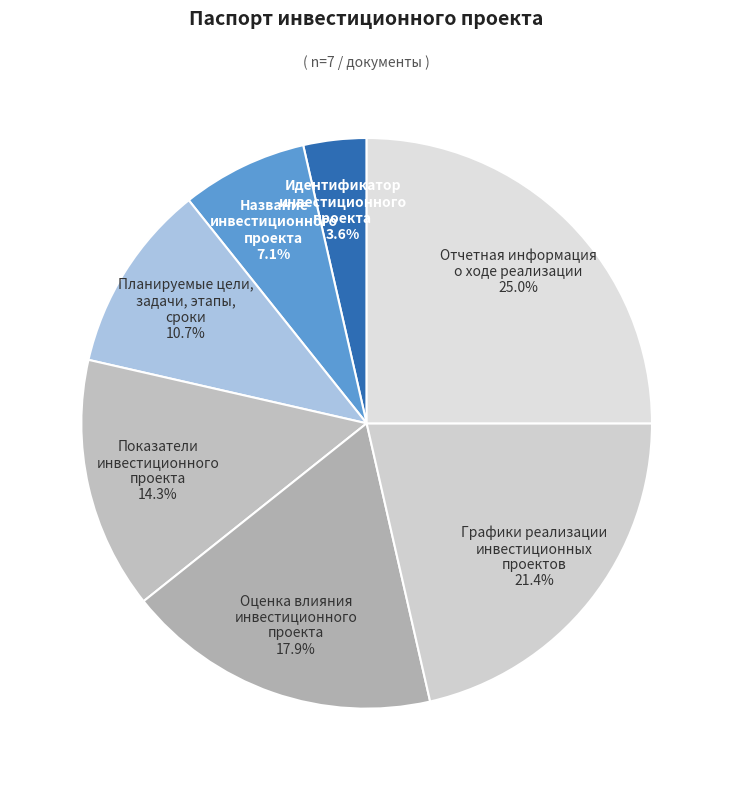

Is the sum of Оценка влияния инвестиционного проекта and Название инвестиционного проекта greater than half?

No